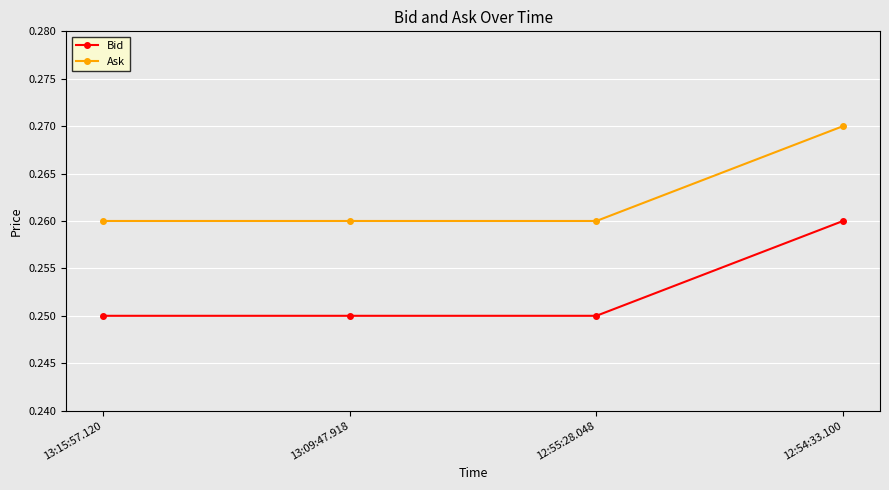

What is the label of the 3rd point from the right?

13:09:47.918